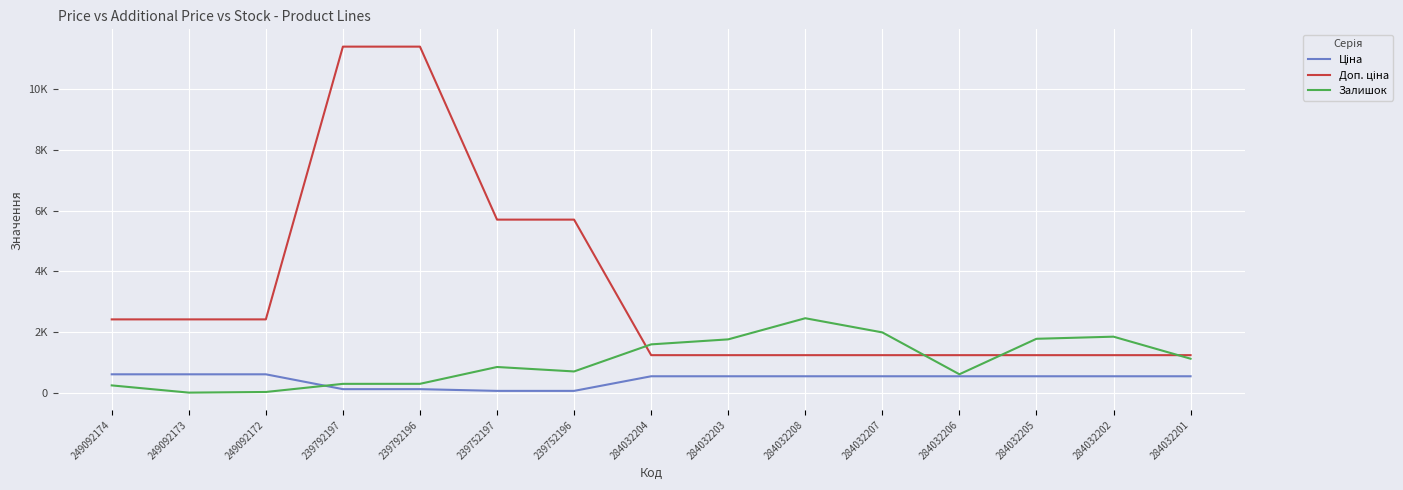

Does the chart display data point markers on the line(s)?

No